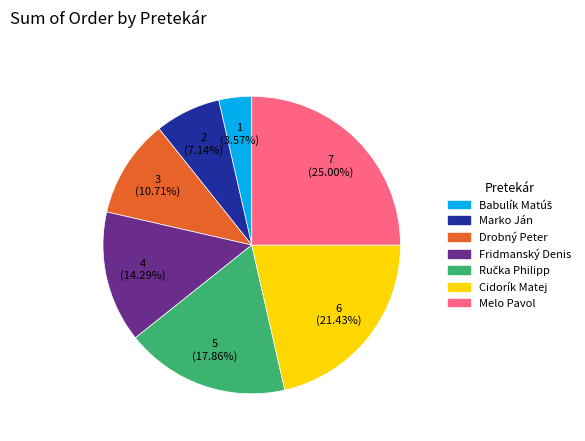

Which slice is the largest?

Melo Pavol